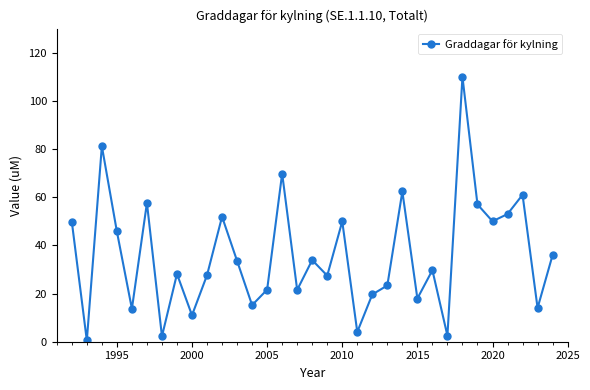

What is the value of the 21st point from the left?

19.6